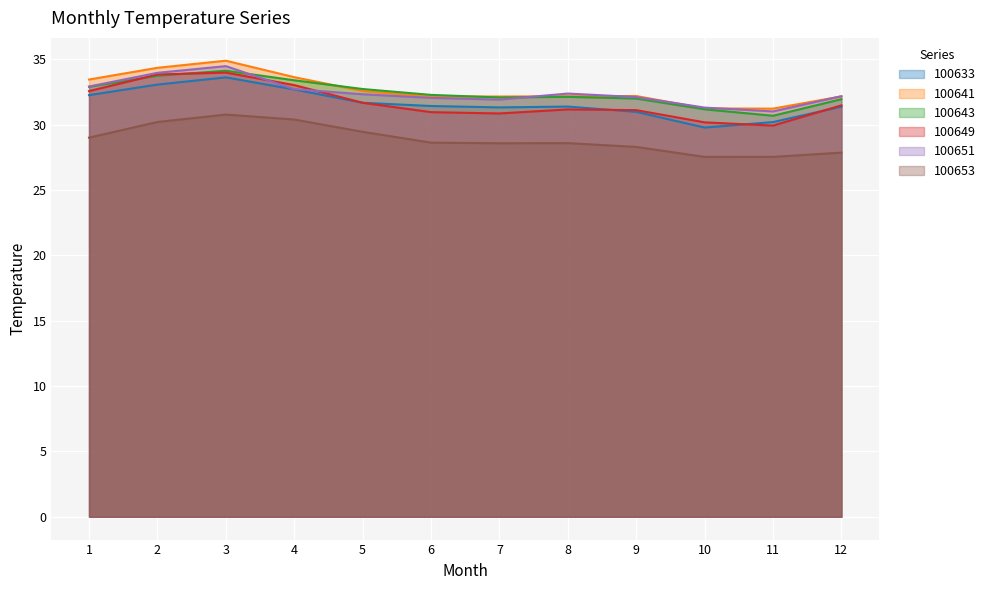

What is the sum of all 100649 values?

380.9